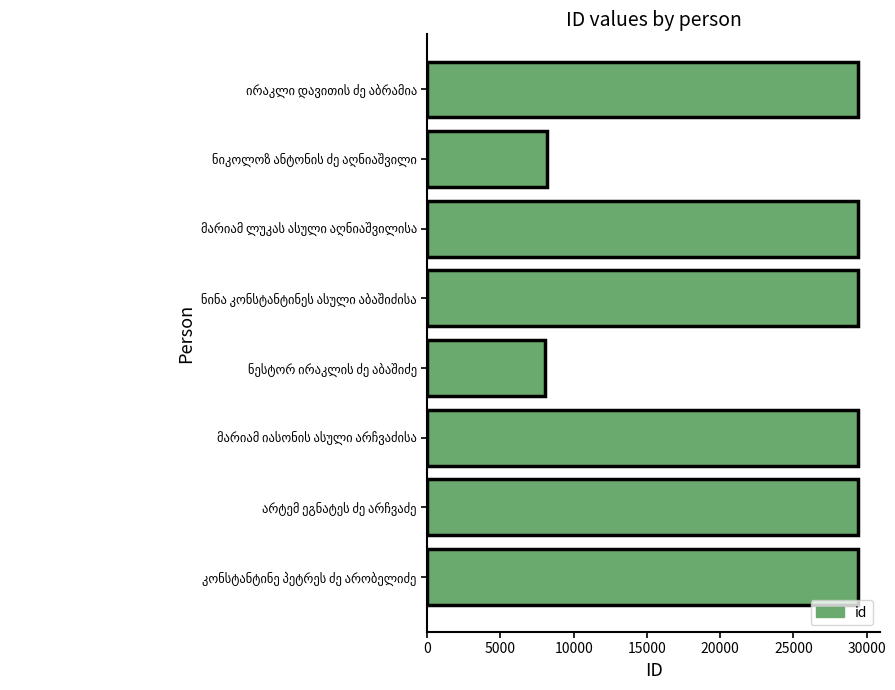

What is the value of the 1st bar from the top?

29435